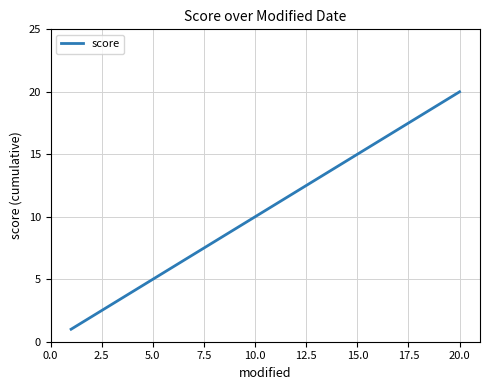

What is the difference between the maximum and minimum values?

19